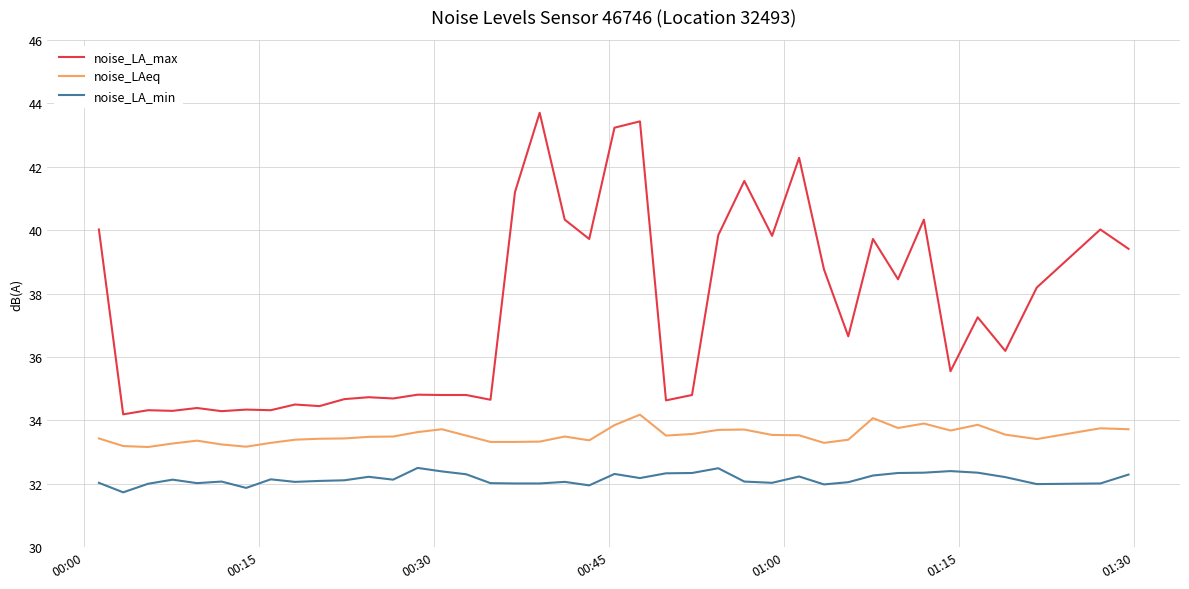

List the series in order of their peak value, highest first.

noise_LA_max, noise_LAeq, noise_LA_min